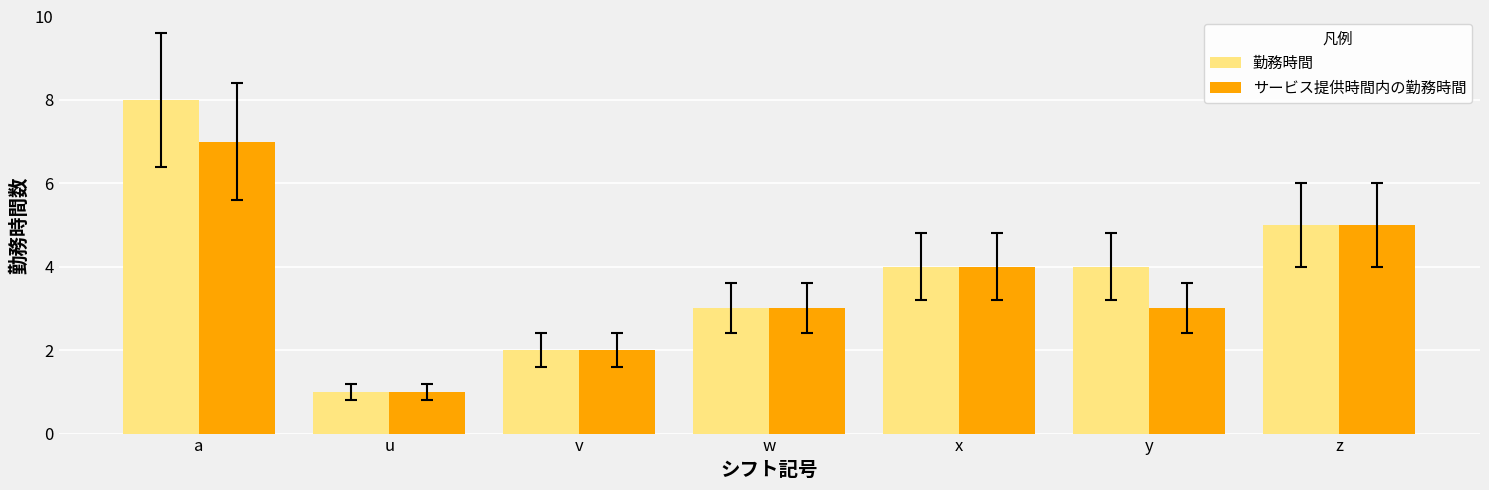

Is it true that サービス提供時間内の勤務時間 equals 9 at z?

False